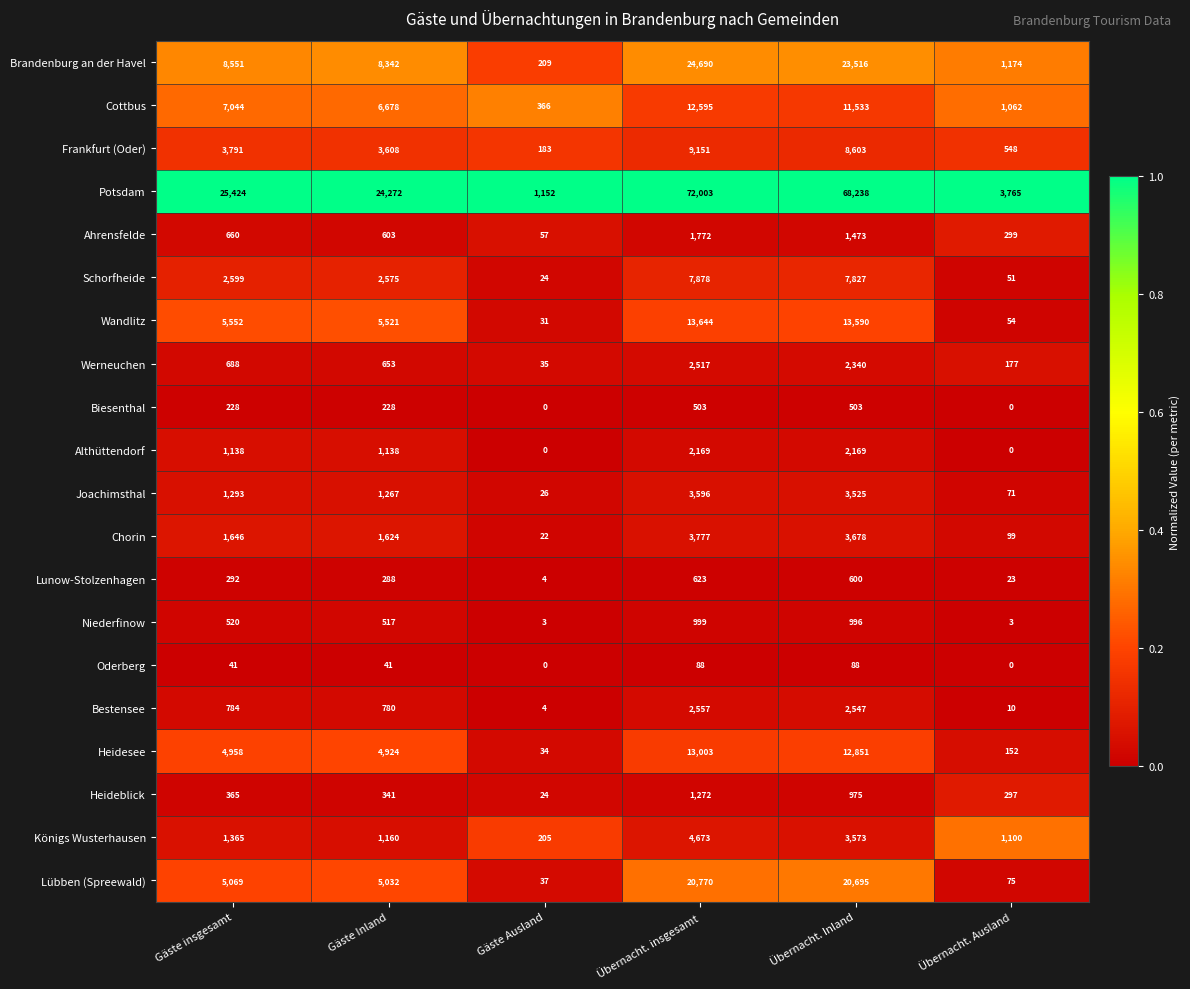

What is the difference between the maximum and minimum values in the Frankfurt (Oder) series?

8968